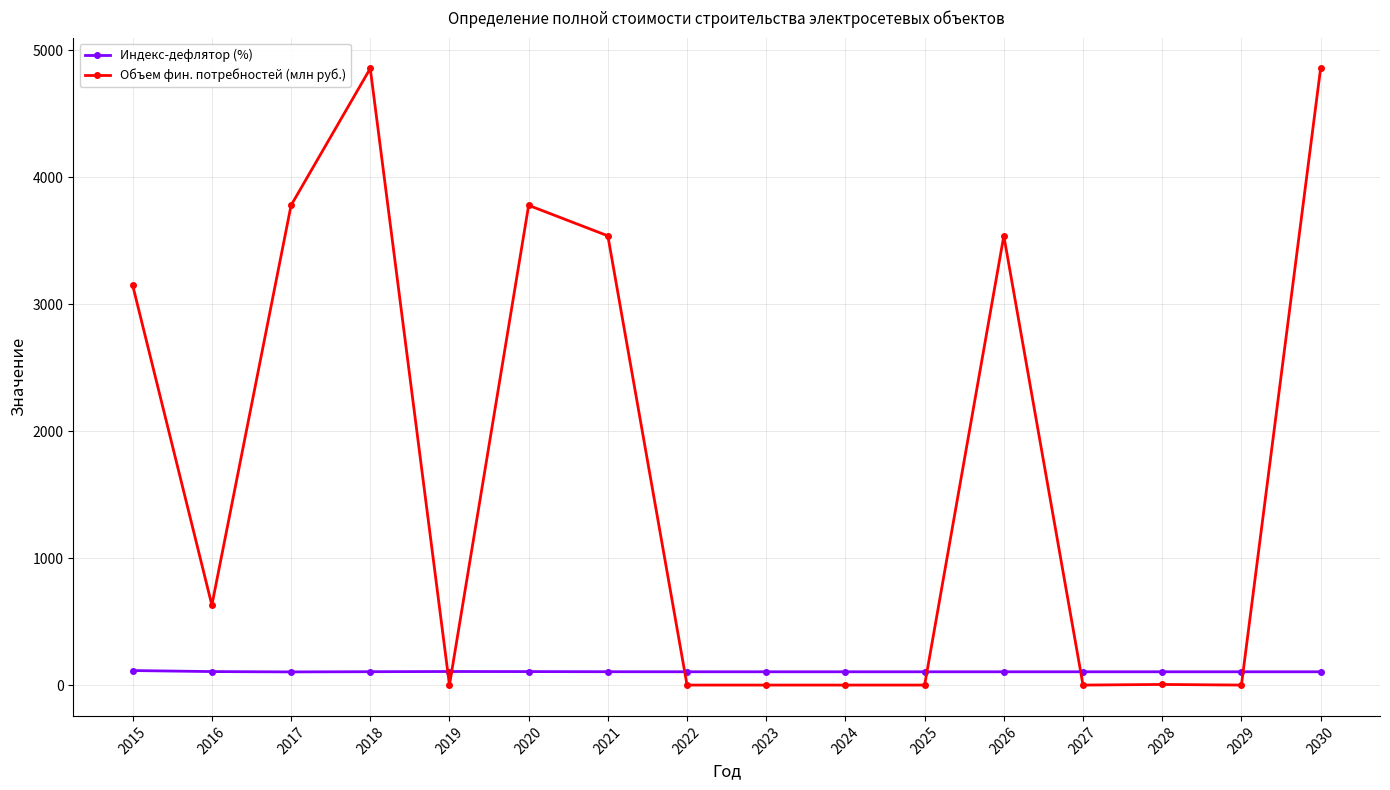

What is the difference between the second highest and minimum values in the Объем фин. потребностей (млн руб.) series?

4857.7